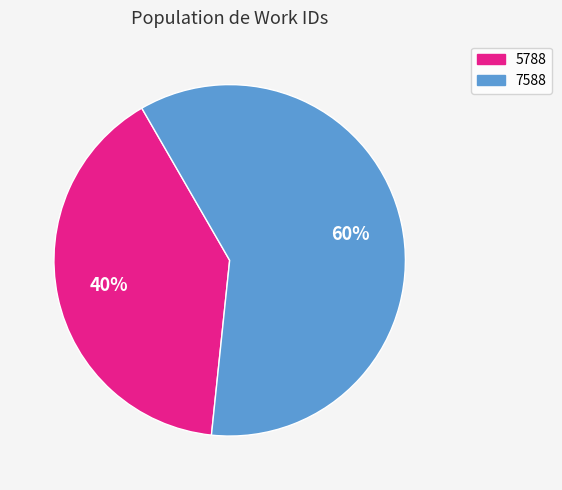

To the nearest percent, what portion does 5788 represent?

40%